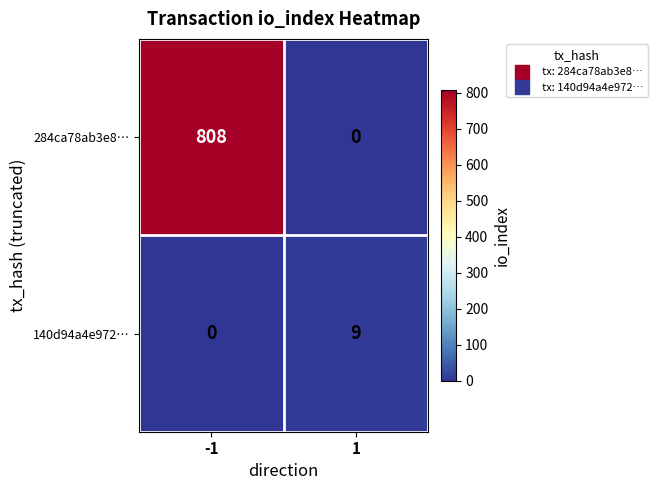

Rank the series by their average value, from lowest to highest.

140d94a4e972…, 284ca78ab3e8…